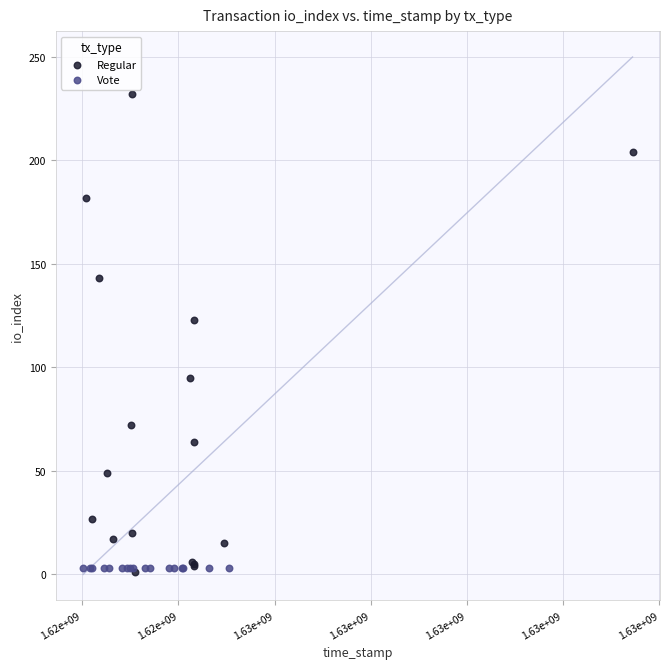

Which series contains the highest Y value?

Regular